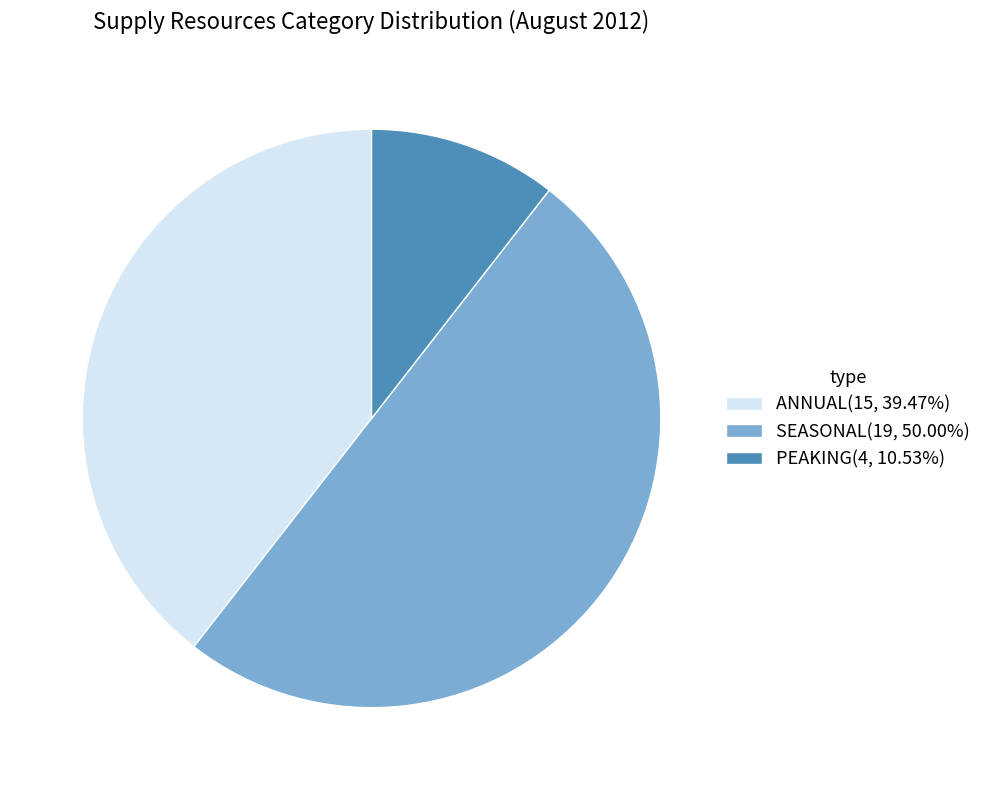

Approximately how many times larger is the value at ANNUAL(15, 39.47%) compared to PEAKING(4, 10.53%)?

3.8